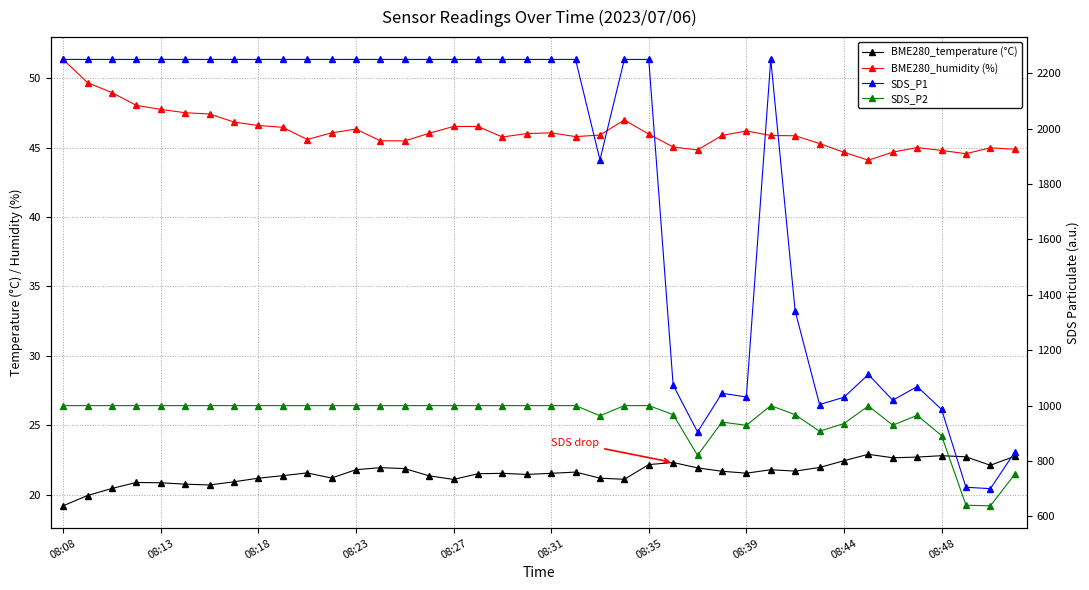

What is the difference between the maximum and second lowest values in the BME280_humidity (%) series?

6.8